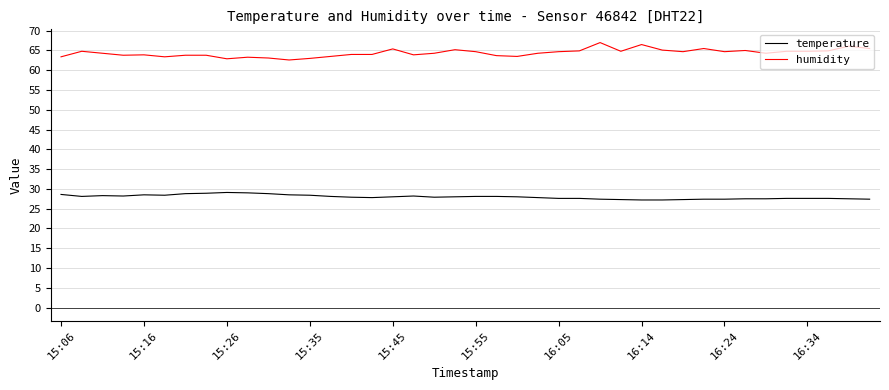

What is the difference between the maximum and minimum values in the temperature series?

1.9